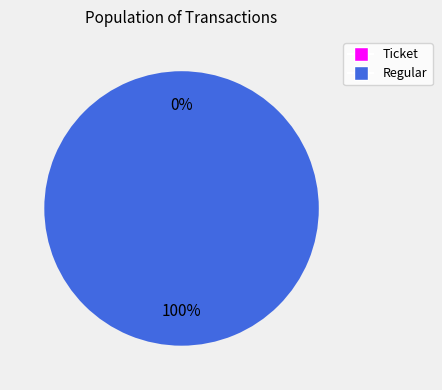

To the nearest percent, what is the difference between the largest and smallest slice percentages?

100%